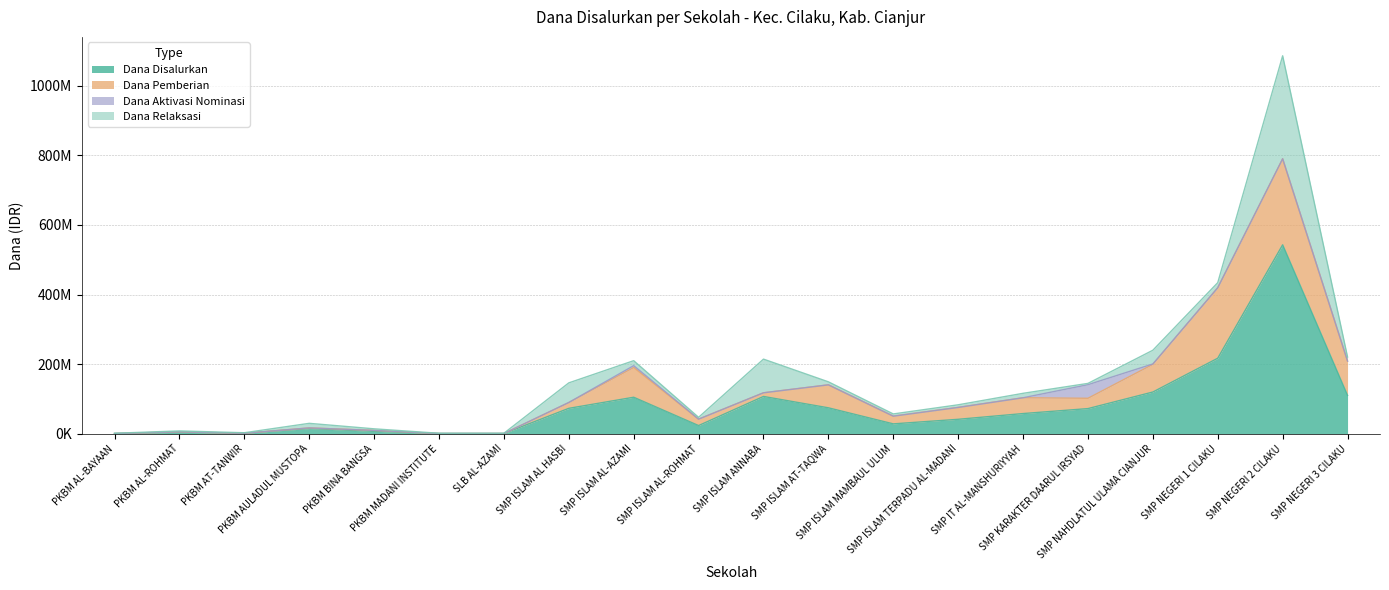

At how many categories does at least one series exceed 294618919?

1